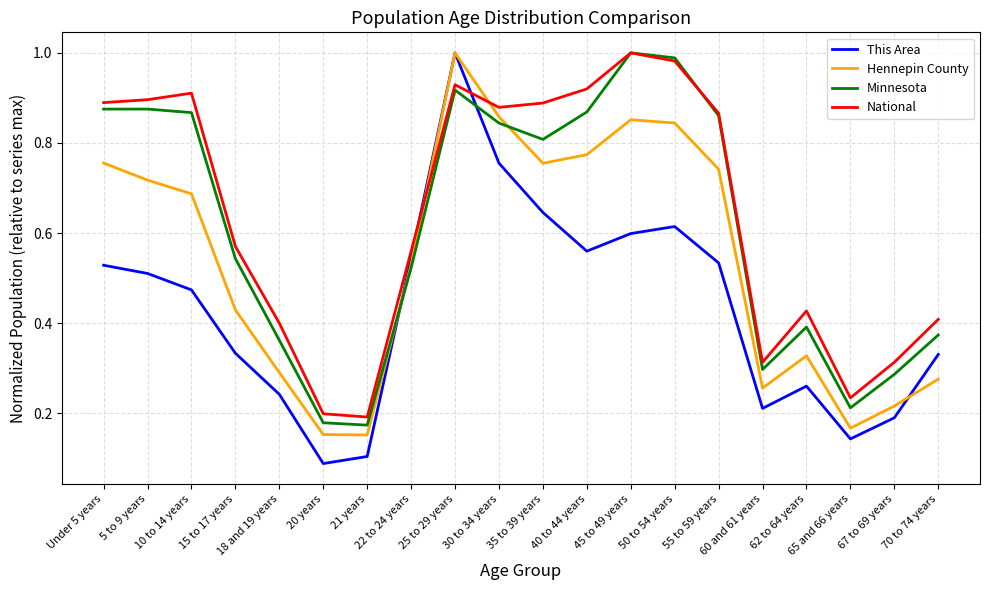

Which series has the largest range (max minus min)?

This Area